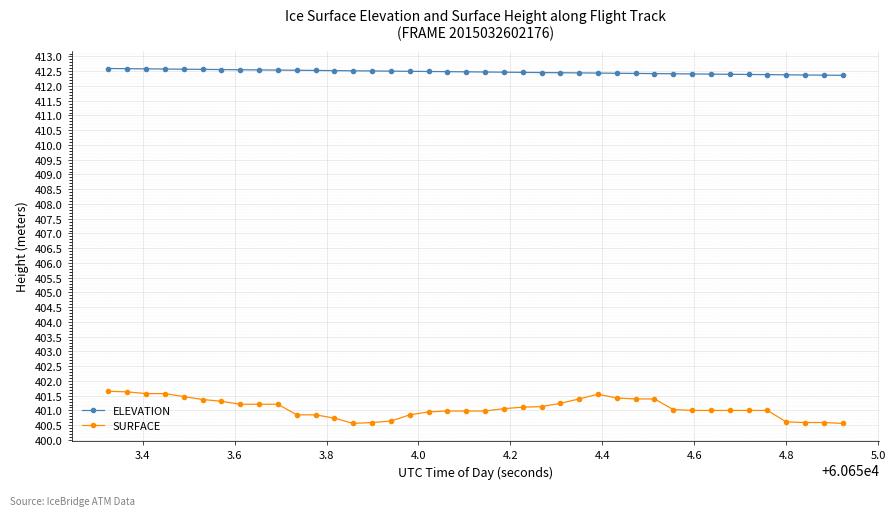

What is the value of the ELEVATION point at the 32nd from the left?

412.4